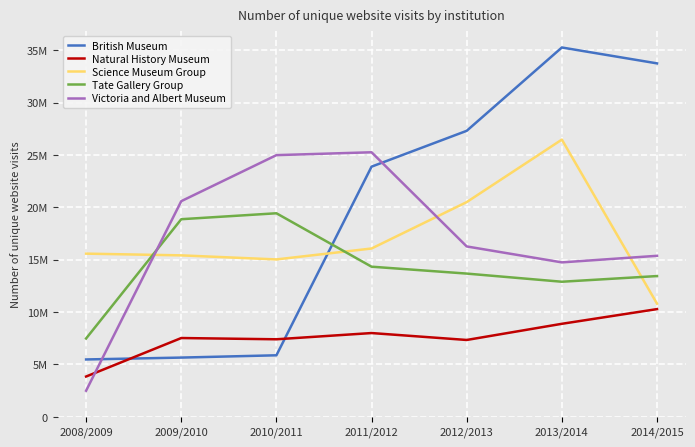

List the labels in order of Science Museum Group value, largest first.

2013/2014, 2012/2013, 2011/2012, 2008/2009, 2009/2010, 2010/2011, 2014/2015